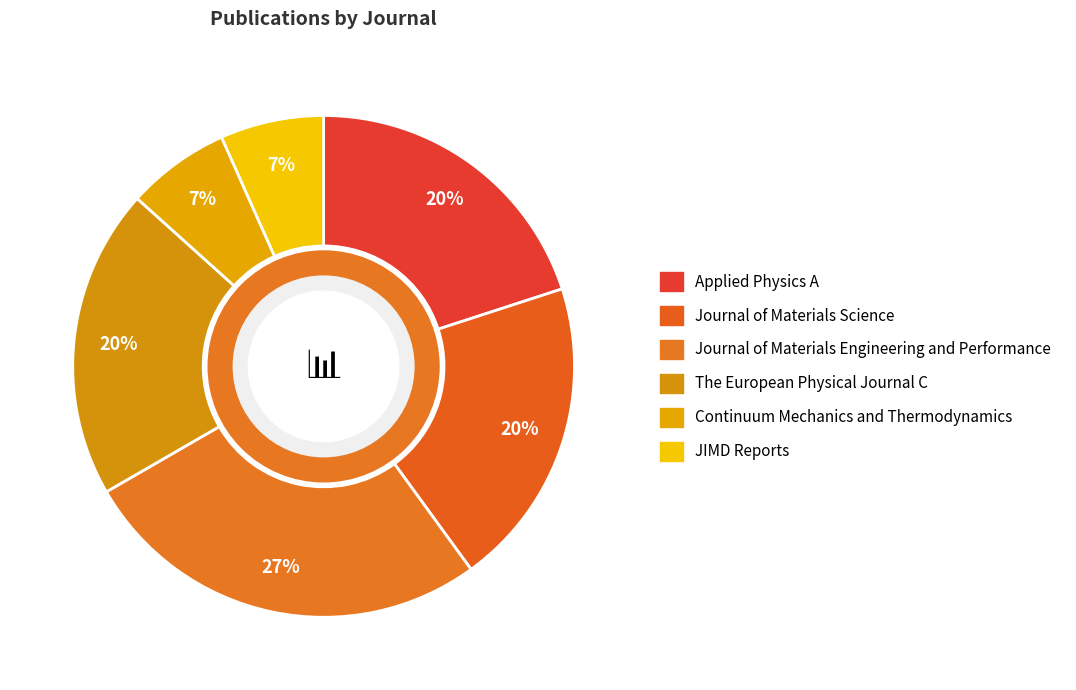

To the nearest percent, what portion does Journal of Materials Engineering and Performance represent?

27%